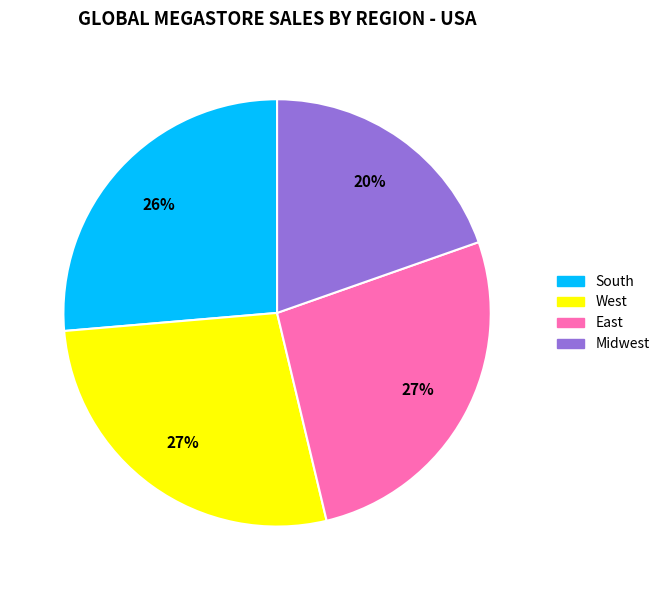

The East slice represents 27% of the pie. True or false?

True